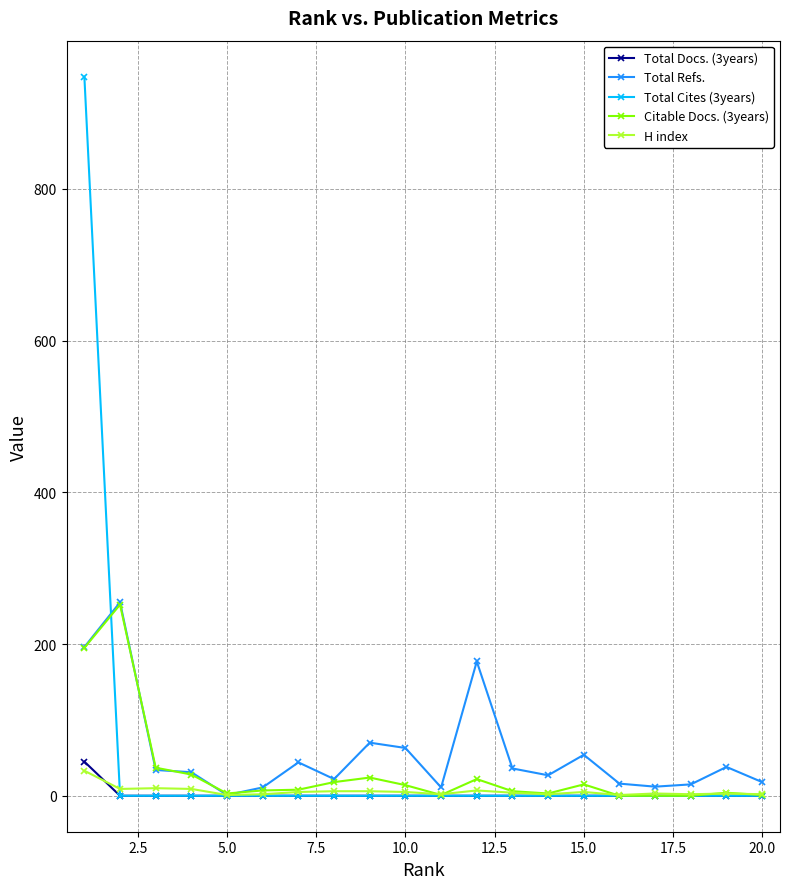

What is the value of the H index point at the 16th from the left?

1